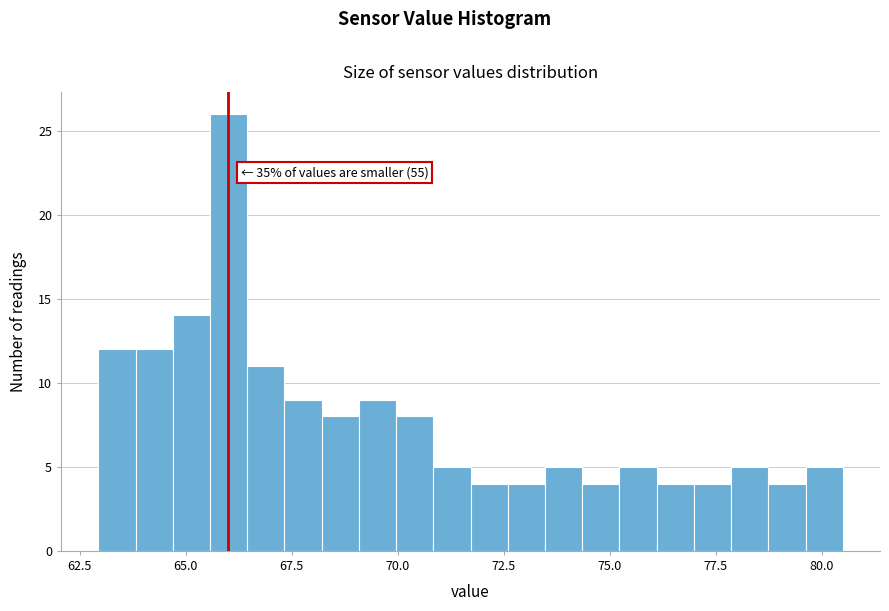

Read against the x-axis, roughly where is the centre of the tallest bar?

66.0